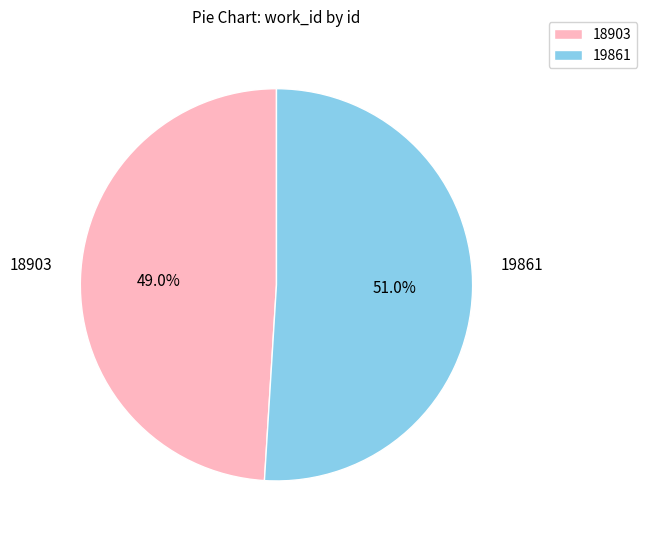

To the nearest percent, what portion does 18903 represent?

49%